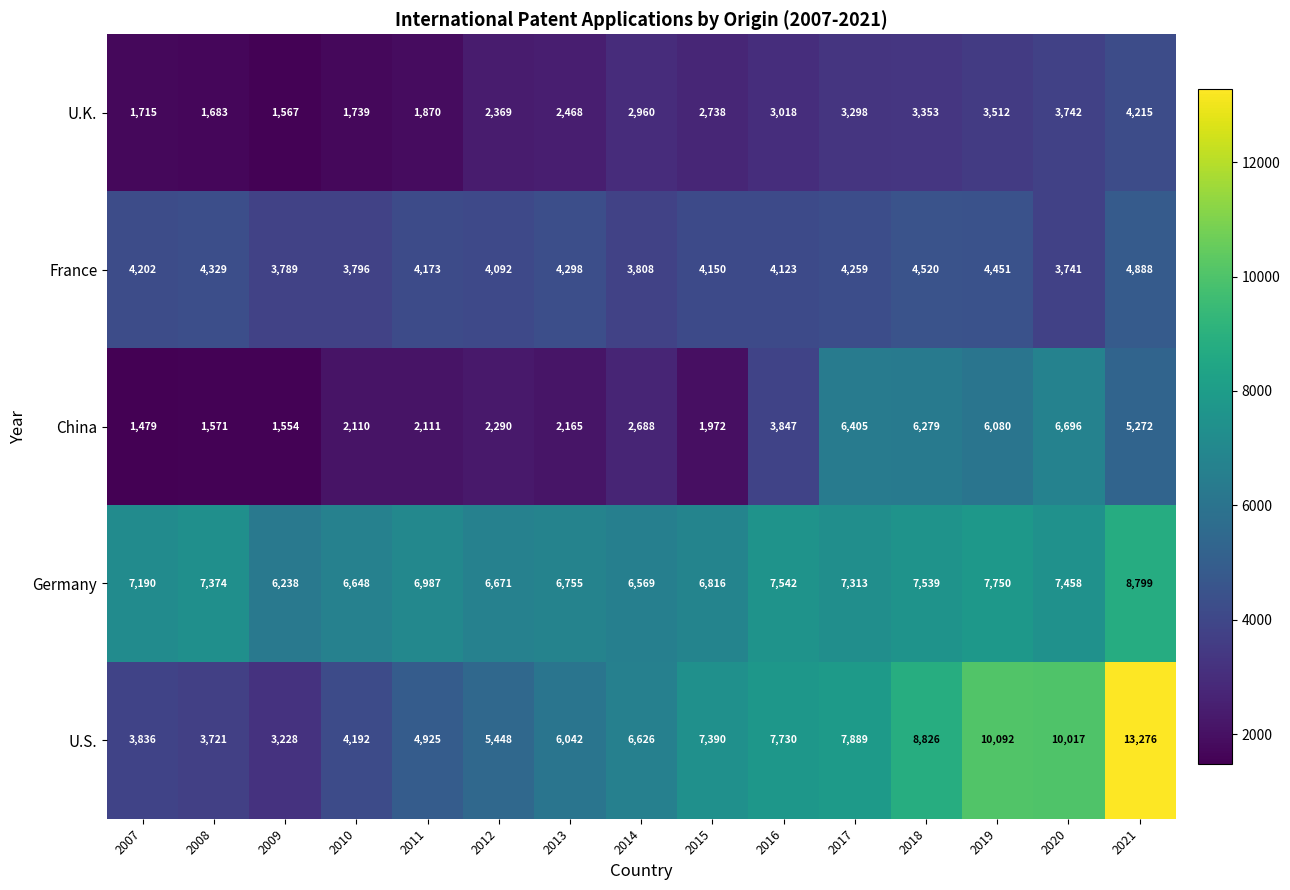

What is the maximum value shown in the chart?

13276